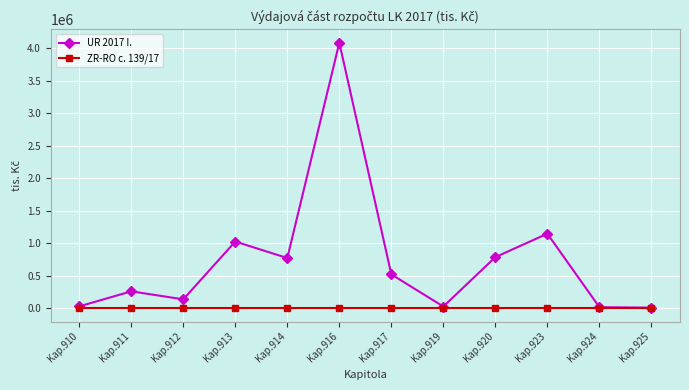

Which category has the highest value in the UR 2017 I. series?

Kap.916